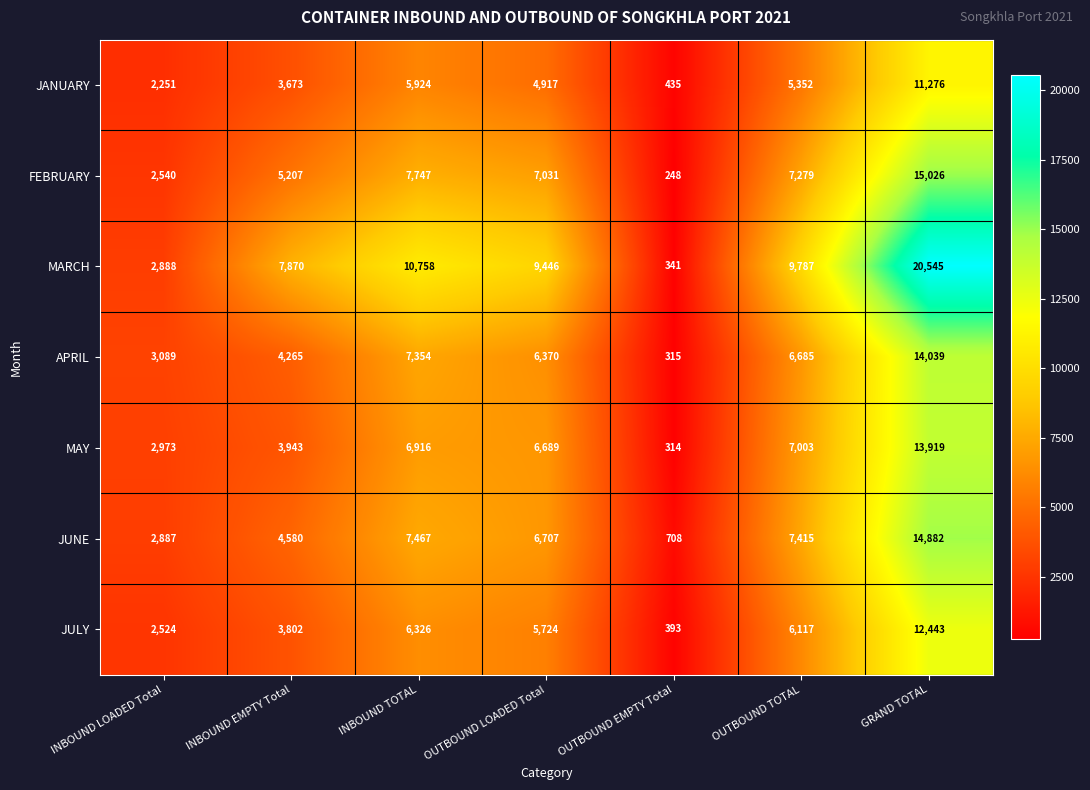

What is the difference between the JUNE values at OUTBOUND EMPTY Total and OUTBOUND TOTAL?

6707